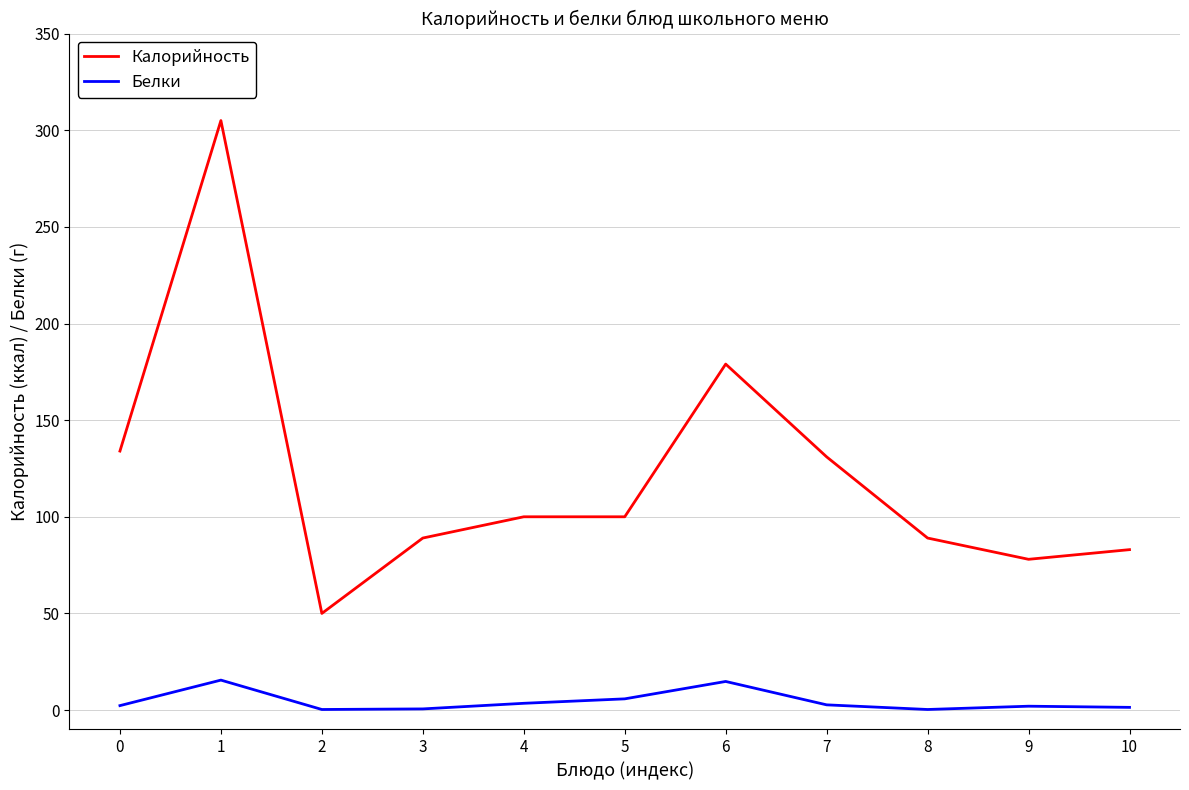

True or false: Калорийность has more than 1 interior local peaks.

True